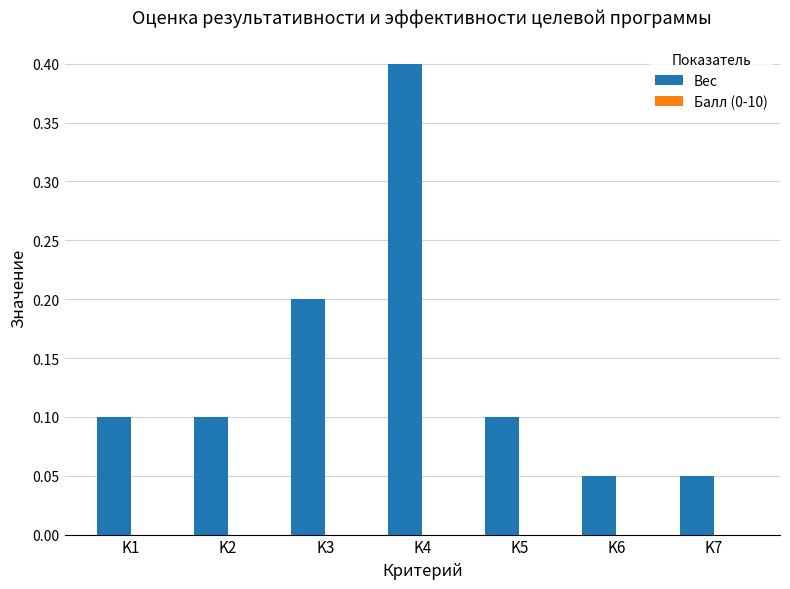

Are the bars horizontal?

No